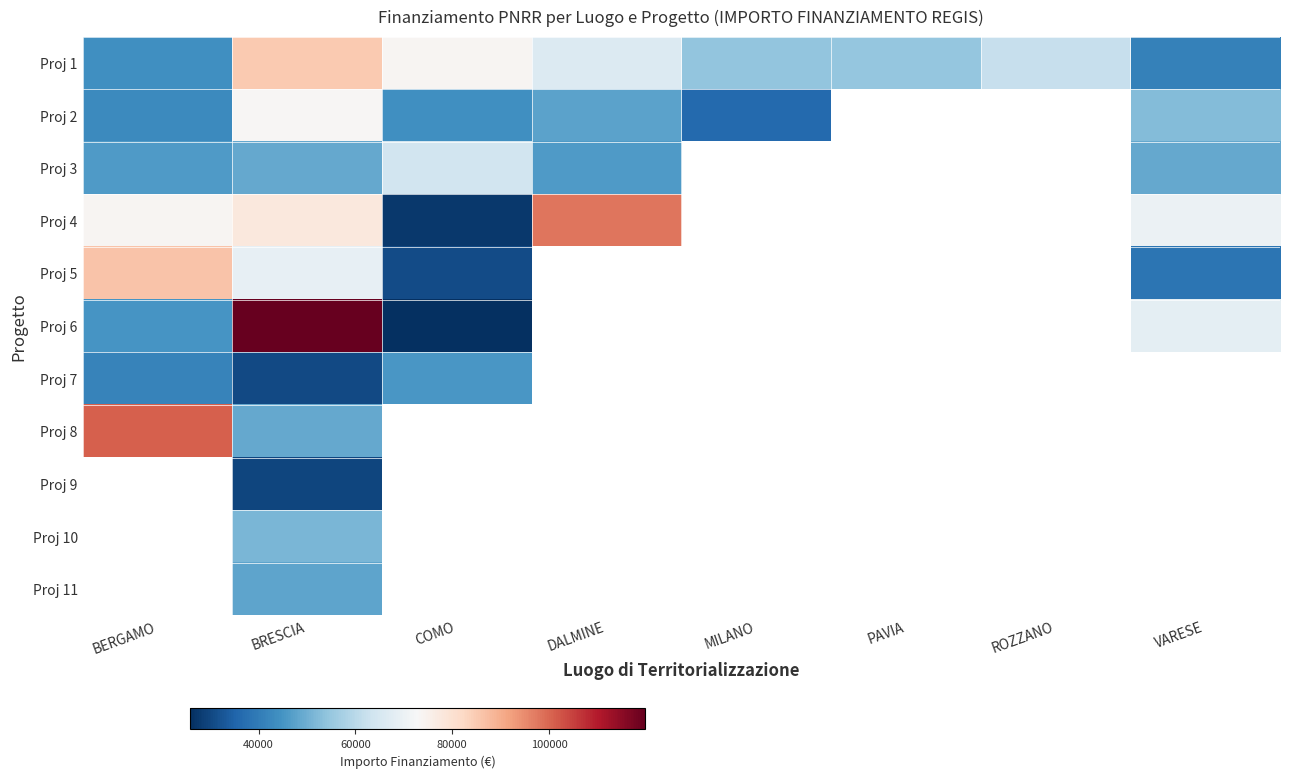

Is it true that Proj 4 equals 101386.6 at BRESCIA?

False